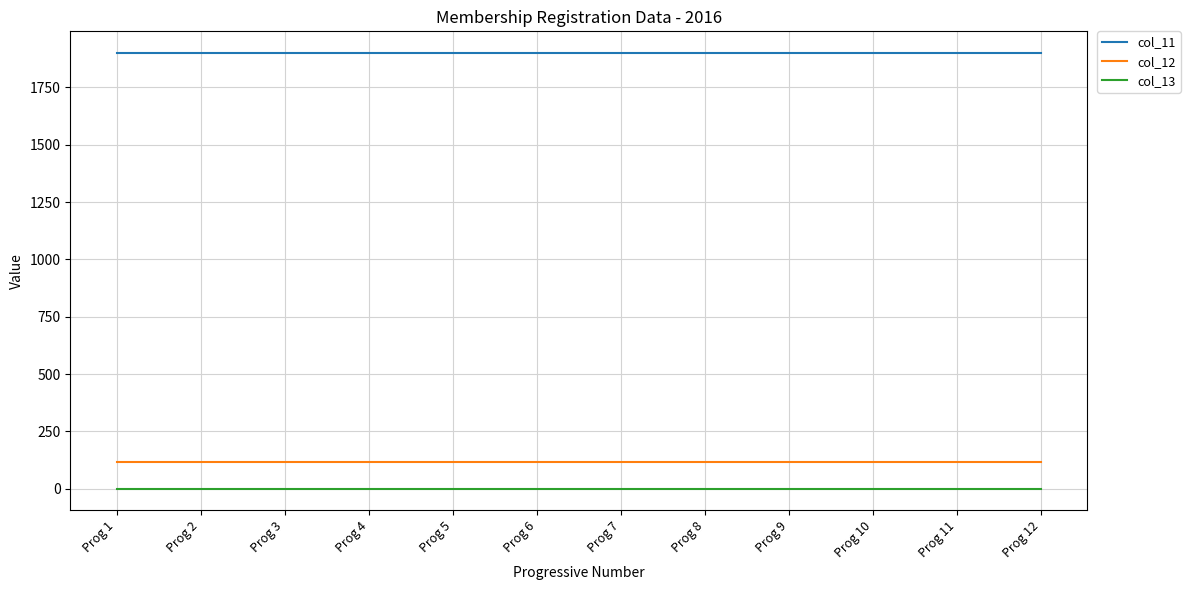

True or false: col_13 and col_12 intersect in this chart.

False